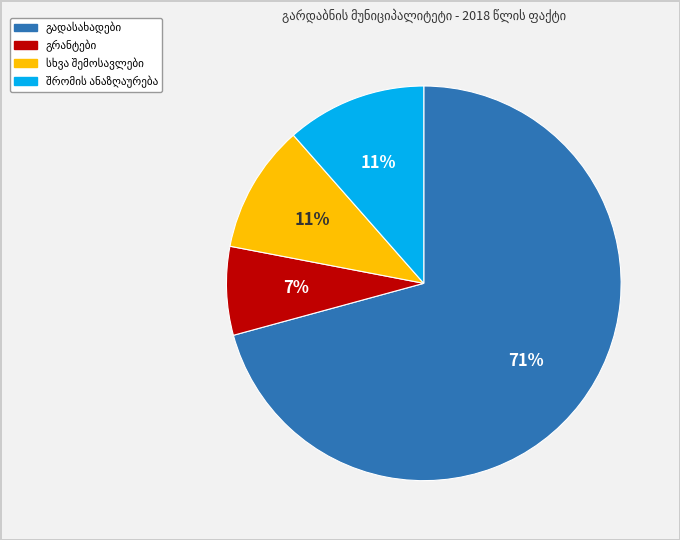

To the nearest percent, what is the difference between the largest and smallest slice percentages?

64%